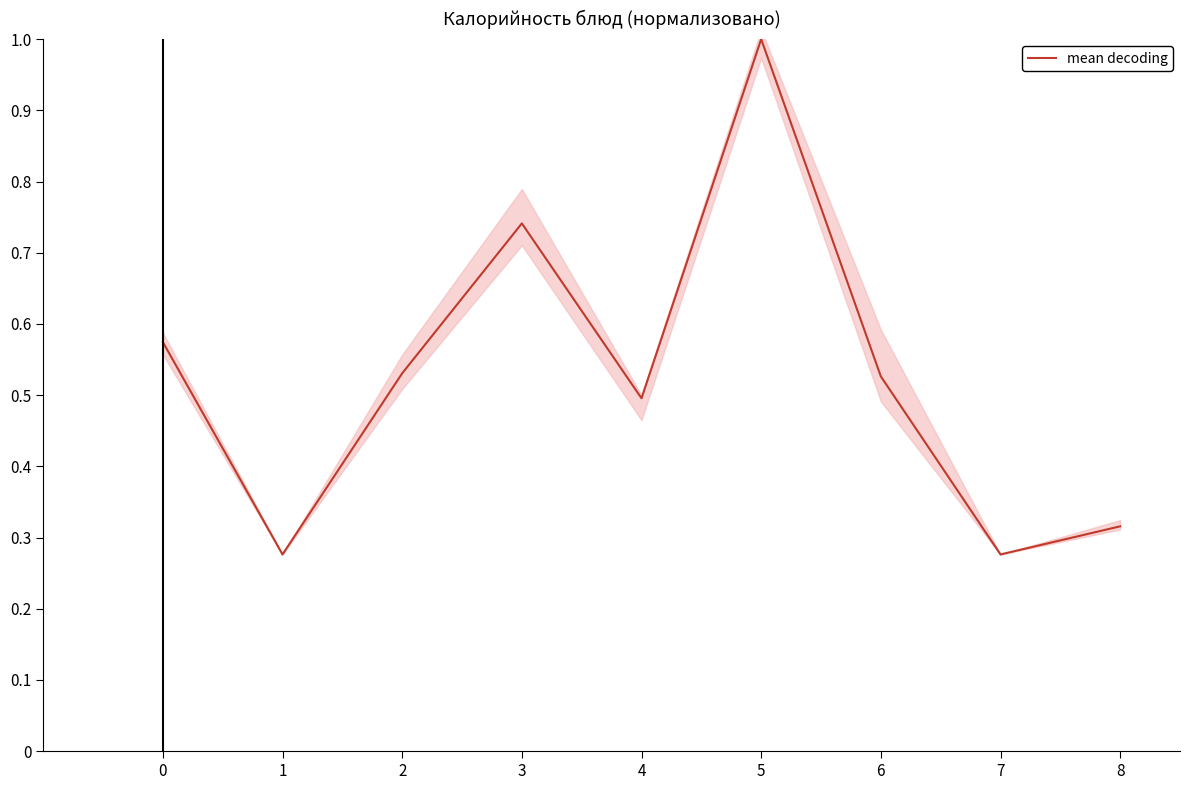

How many points are higher than both their immediate neighbors (excluding endpoints)?

2